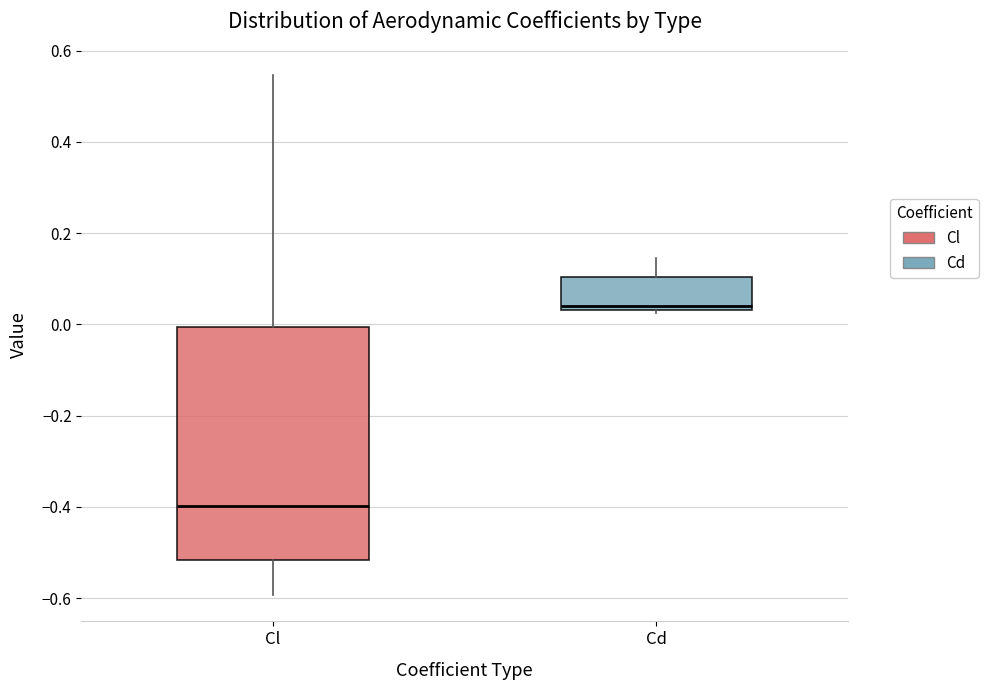

Where is the lower edge of the box for Cd on the y-axis? The values are not printed on the chart, so give them approximately, as read against the axis.

0.04